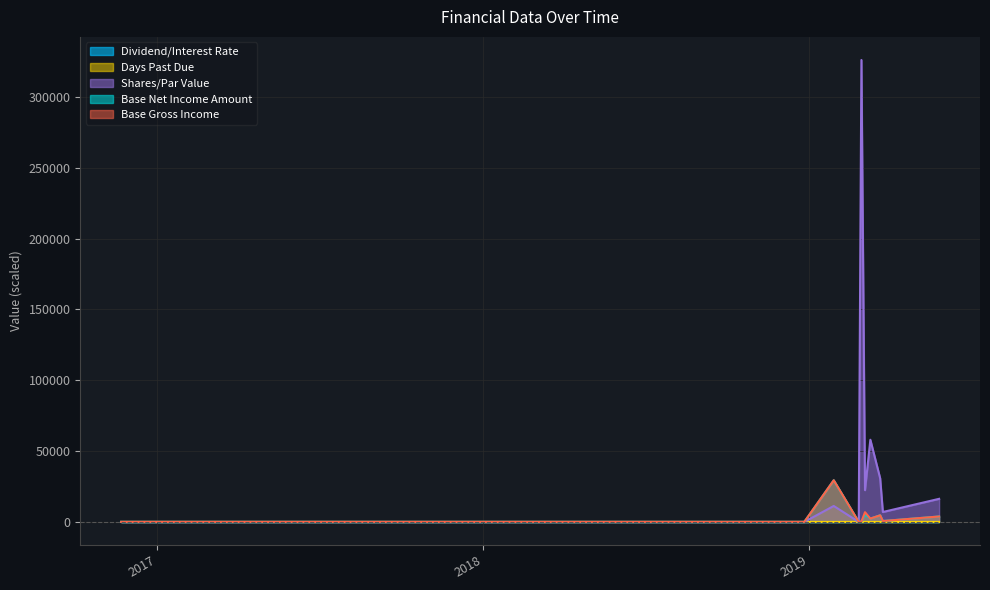

What is the difference between the Days Past Due values at 2019-05-27 and 2018-09-25?

1.6